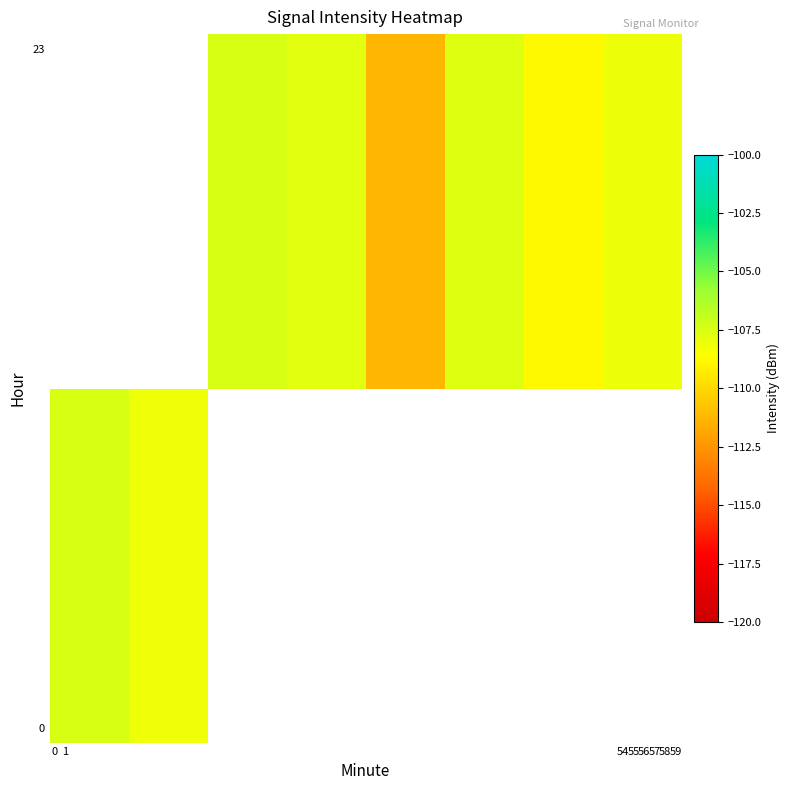

What is the smallest value displayed?

-111.3